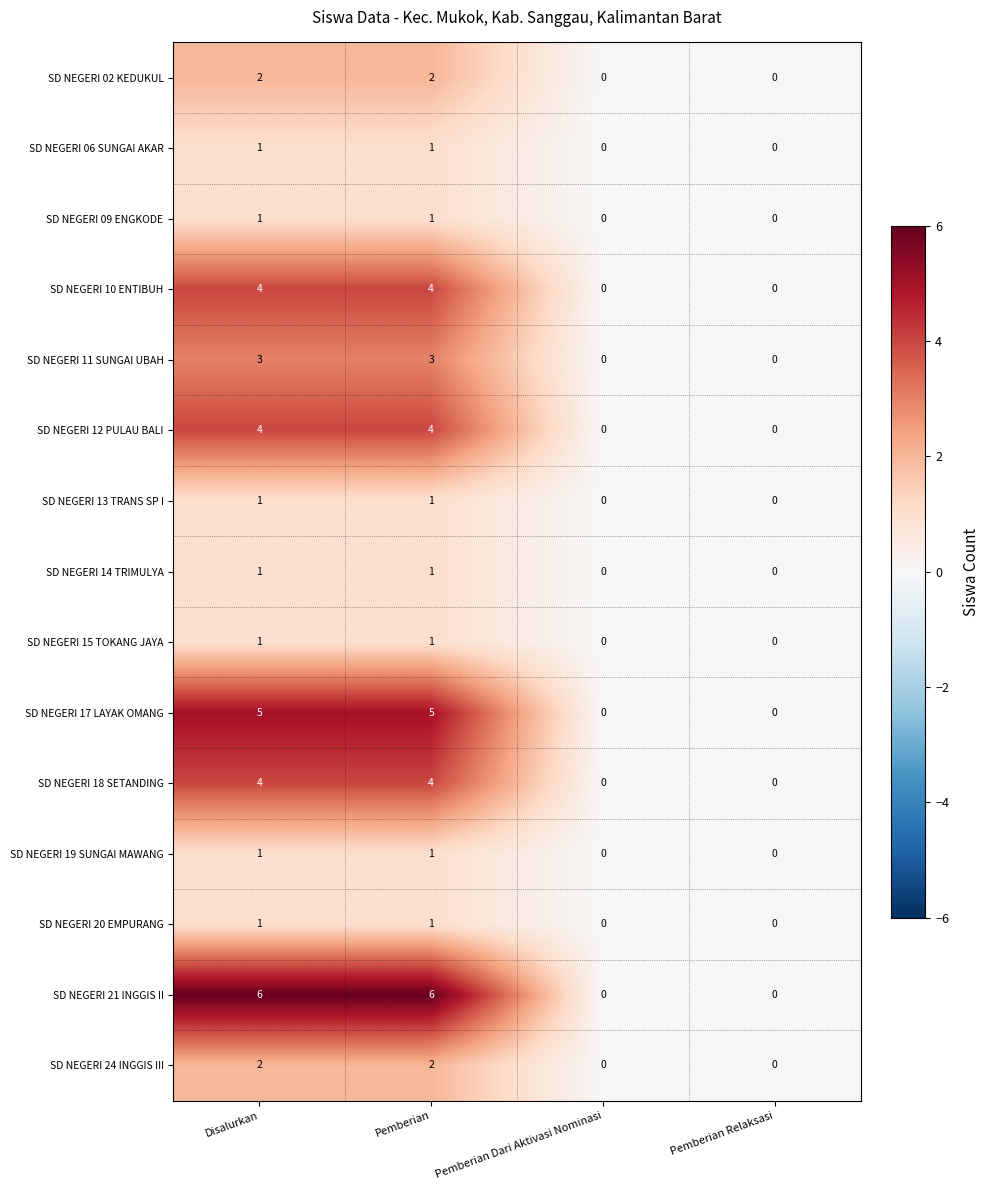

Is the value of SD NEGERI 13 TRANS SP I at Pemberian Relaksasi greater than the value of SD NEGERI 02 KEDUKUL at Pemberian?

No